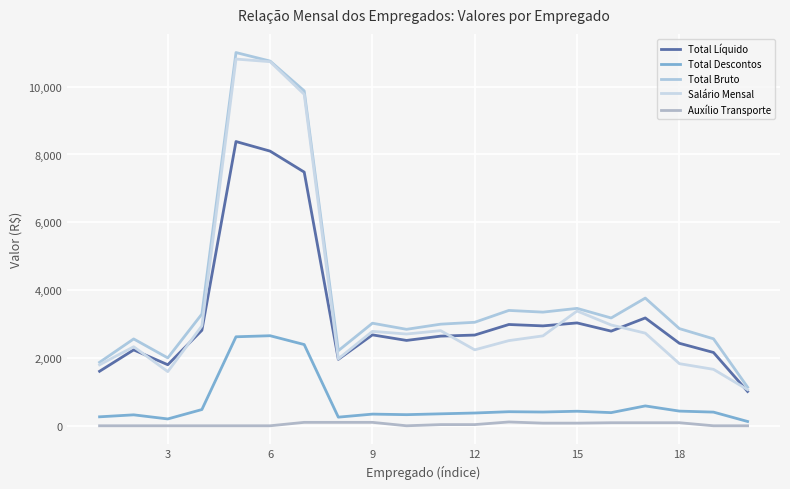

Does the chart have visible grid lines?

Yes